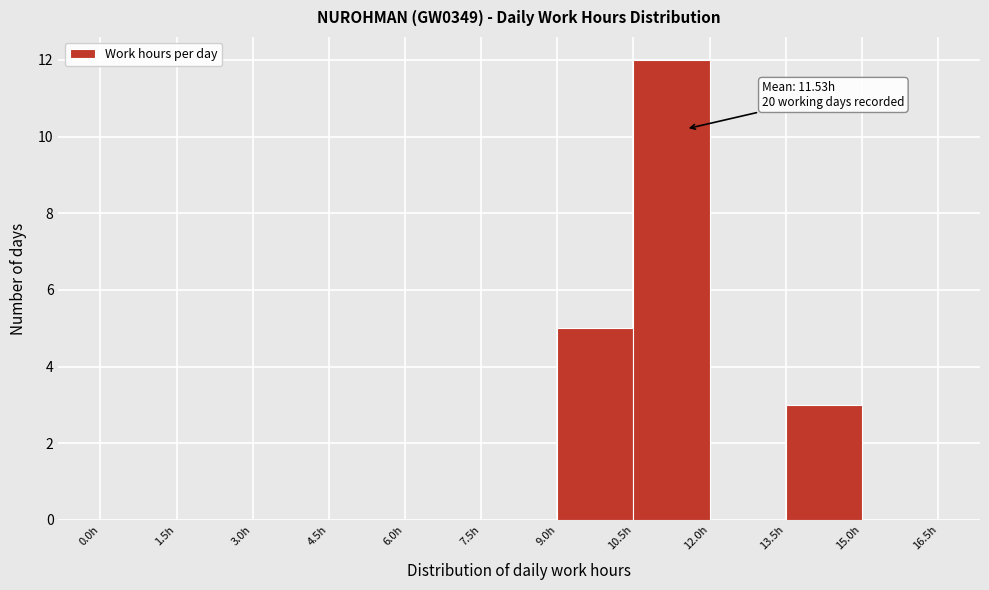

Which range on the x-axis has the tallest bar?

10.5 to 12.0